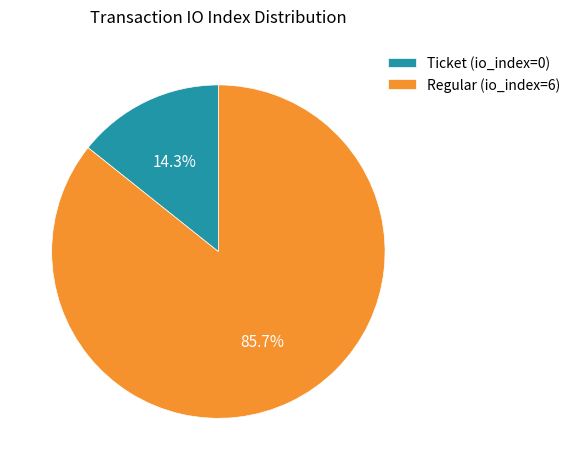

To the nearest percent, what is the average slice percentage?

50%